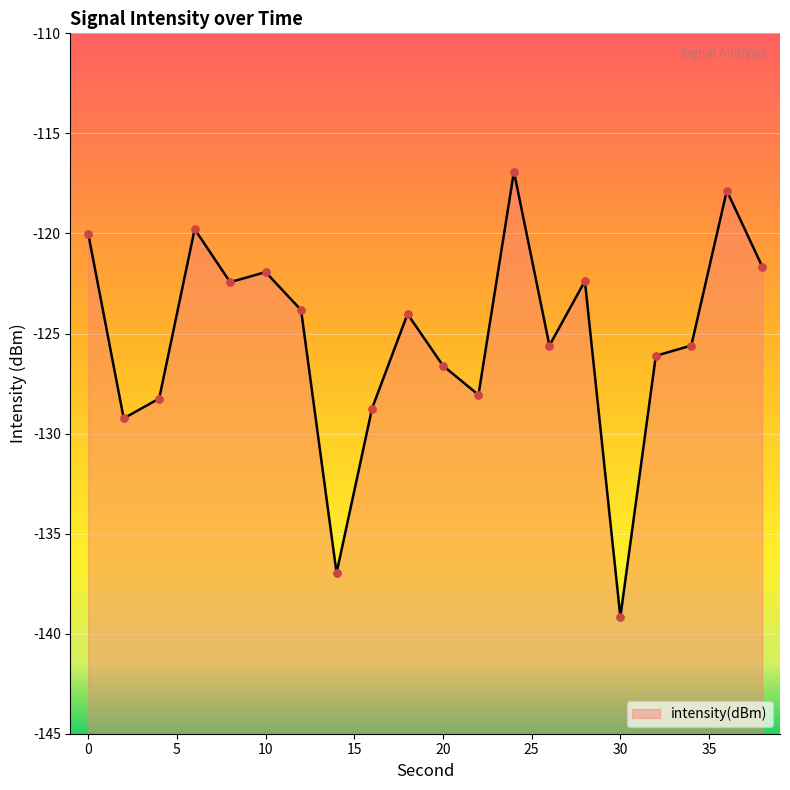

Which has a higher value, 8 or 30?

8